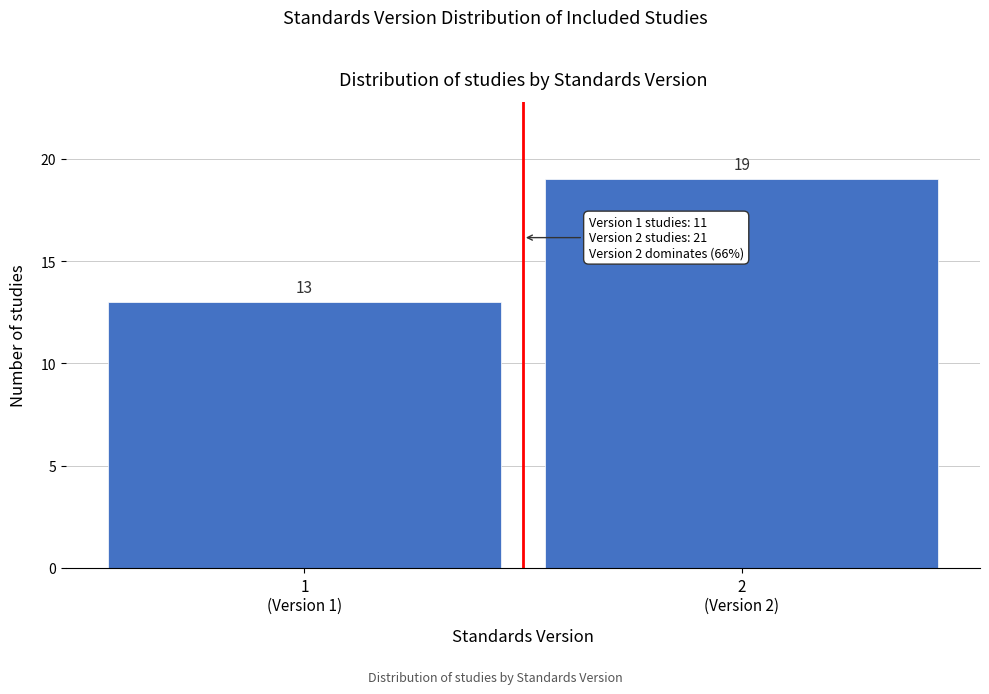

Reading left to right, what are all the values shown in this chart?

13	19